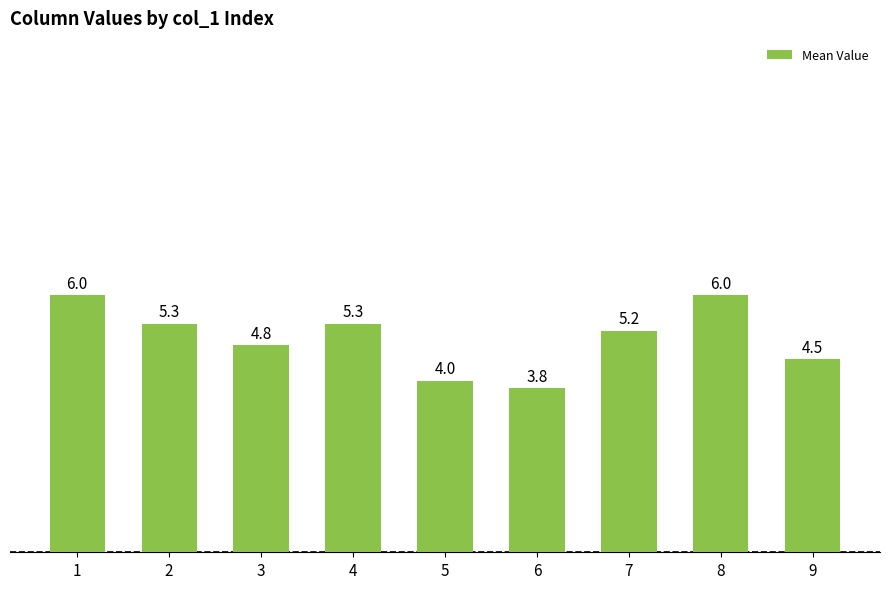

What is the difference between the maximum and minimum values?

2.2